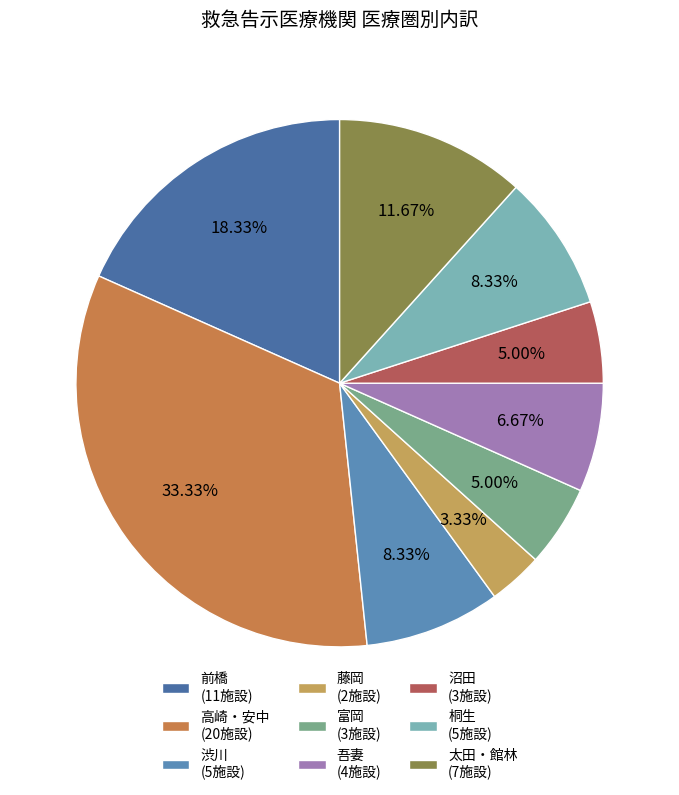

Which category has the biggest portion of the pie?

高崎・安中